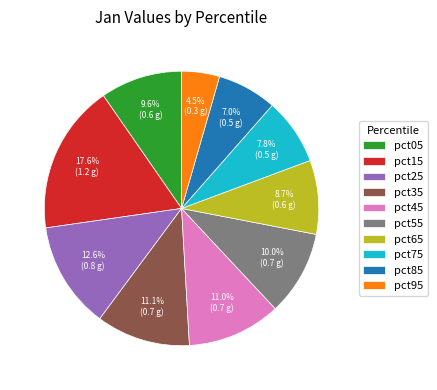

How many segments does this pie chart have?

10